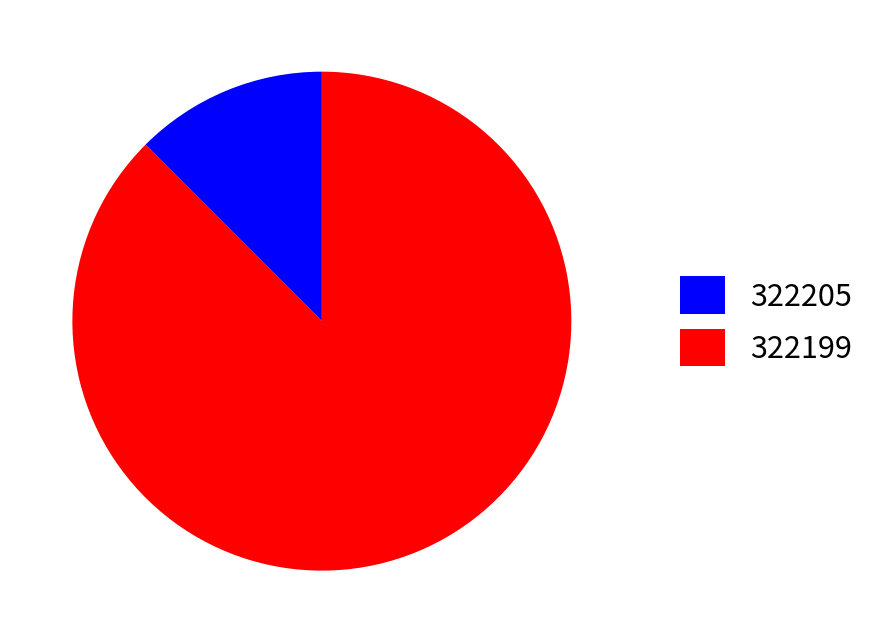

Rank the categories by value from highest to lowest.

322199, 322205